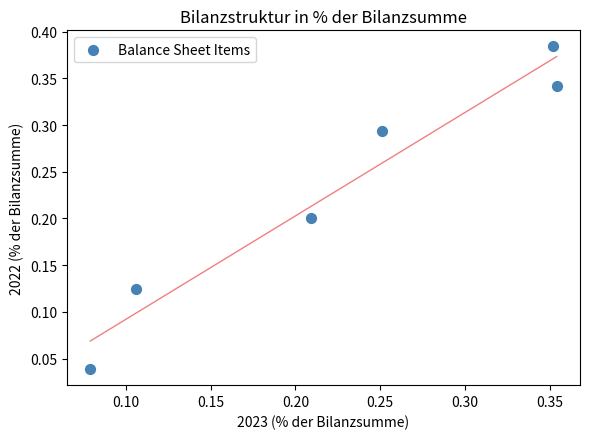

Count the number of points in this scatter plot.

6